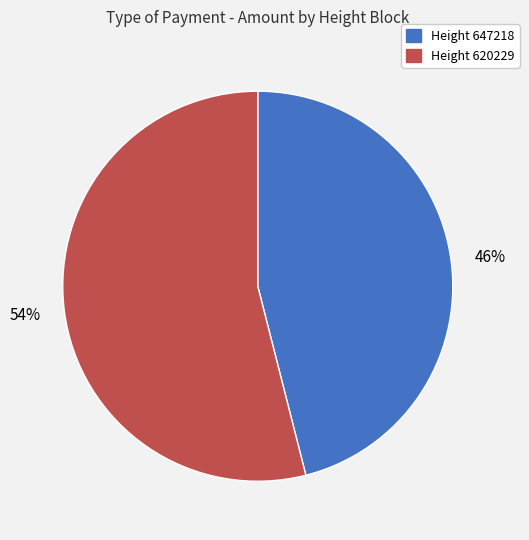

How many segments does this pie chart have?

2